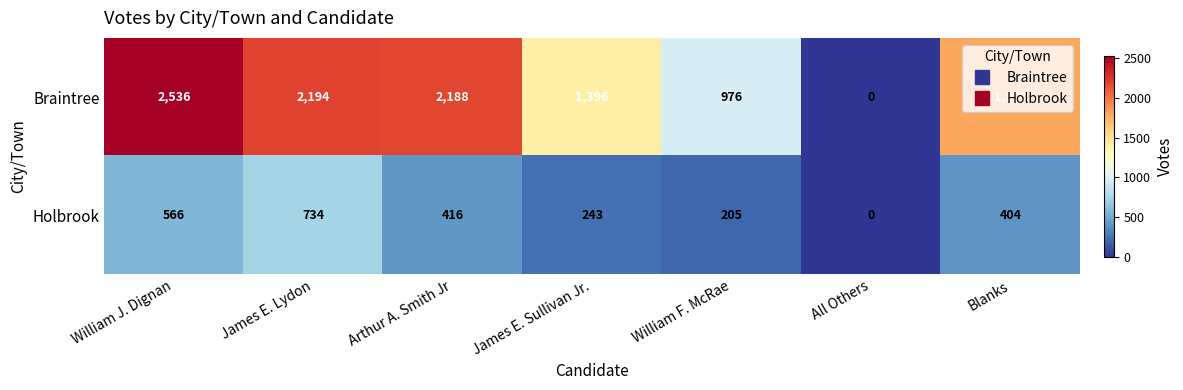

List the series in order of their overall mean, lowest first.

Holbrook, Braintree